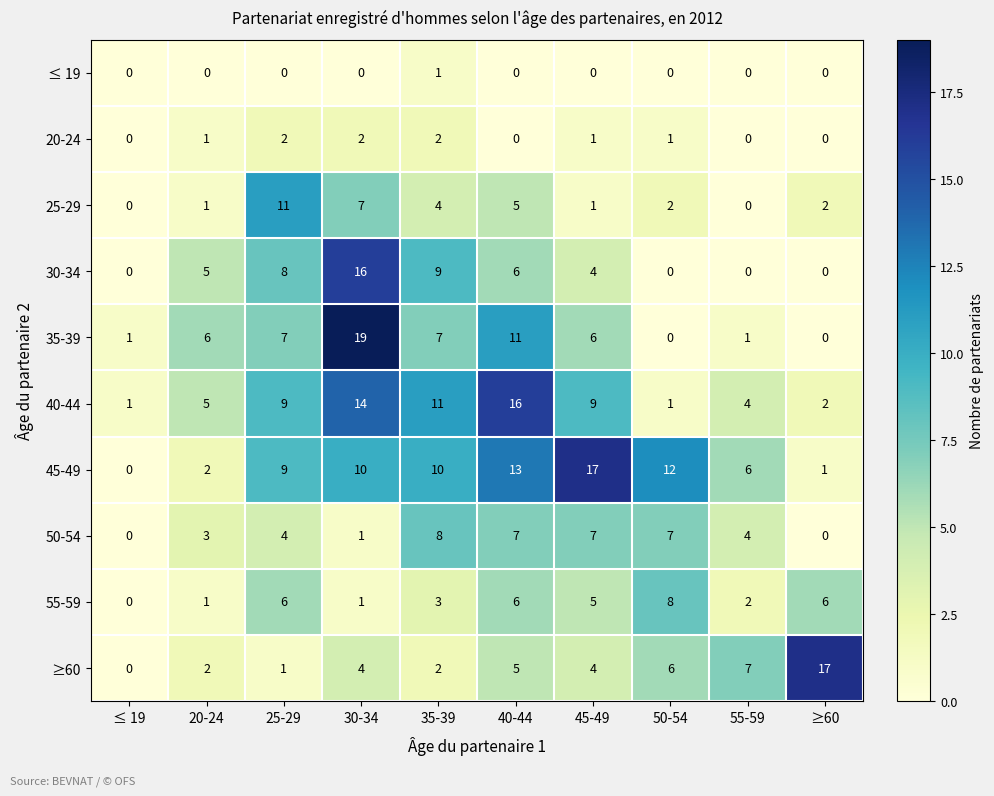

Which series has the largest total across all categories?

45-49